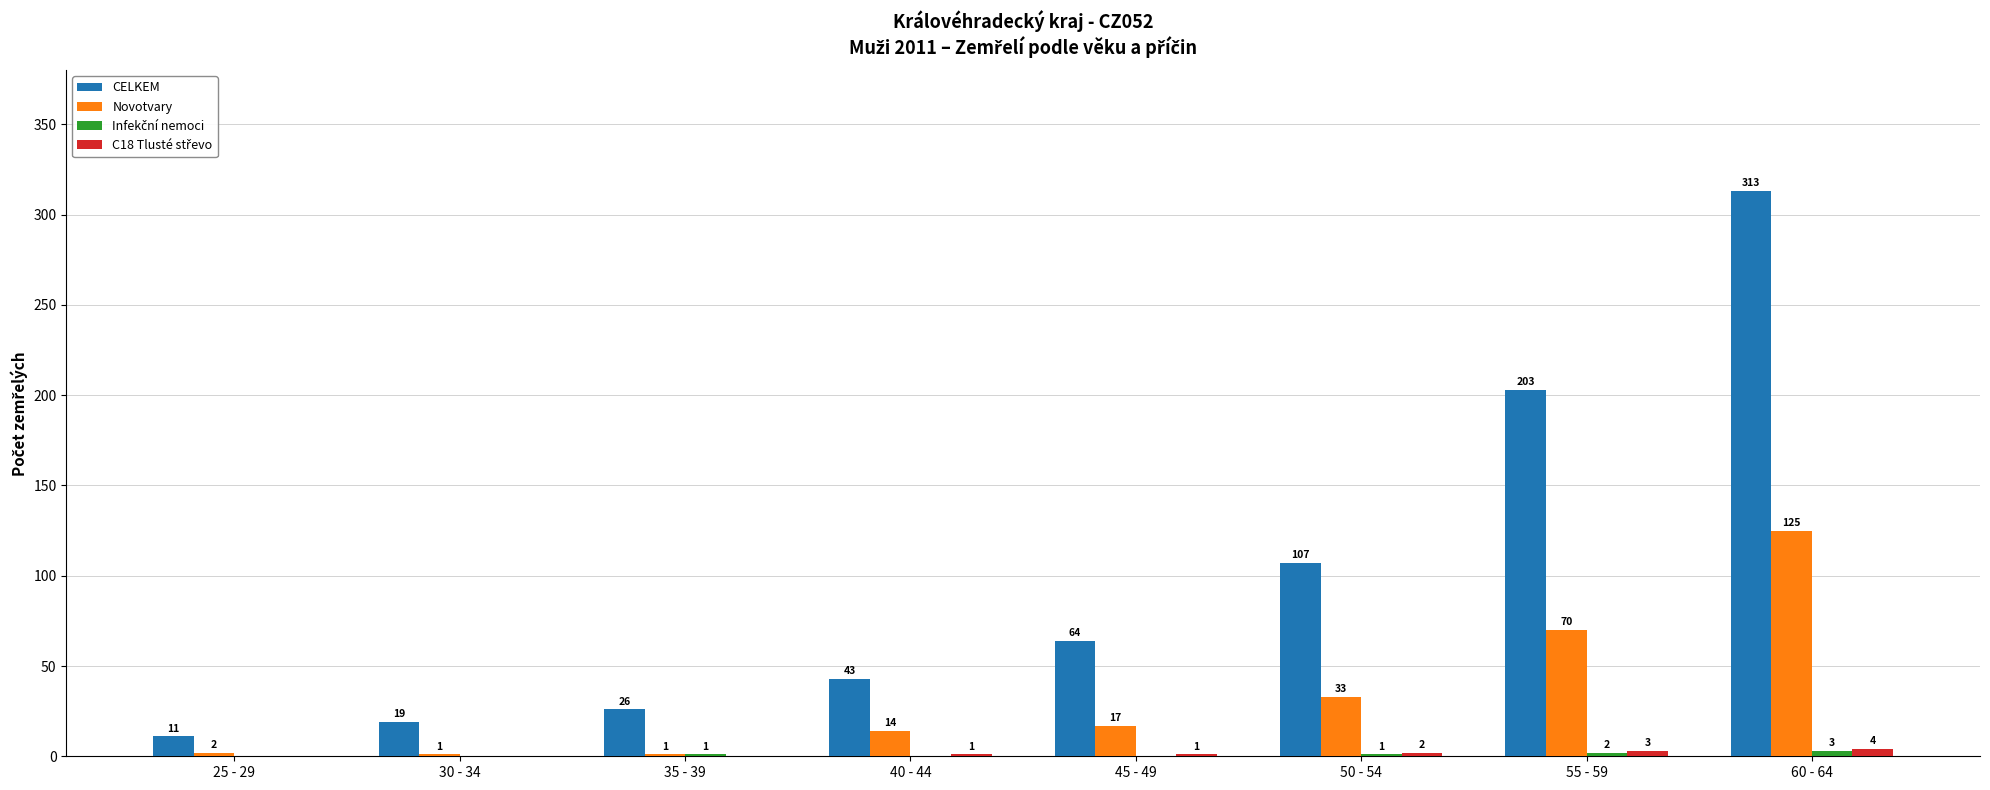

Which category has the highest value in the CELKEM series?

60 - 64